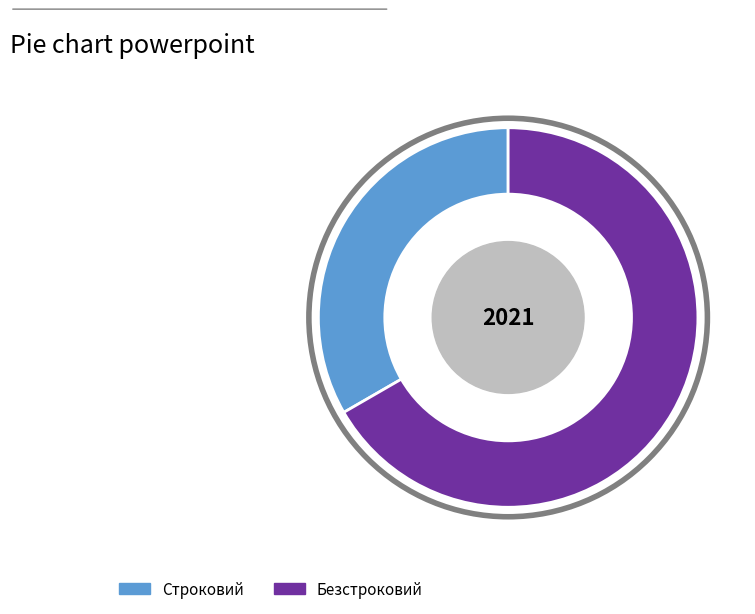

Combined, do Строковий and Безстроковий account for over 50%?

Yes